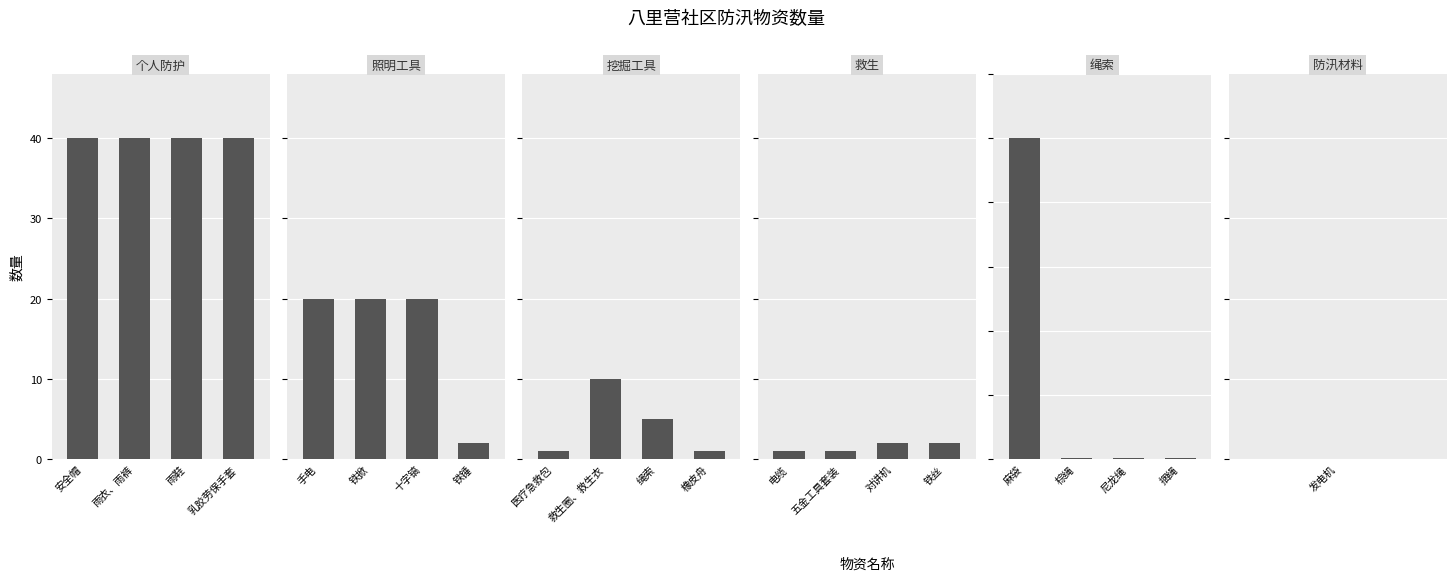

What is the label of the 2nd bar from the right?

雨鞋